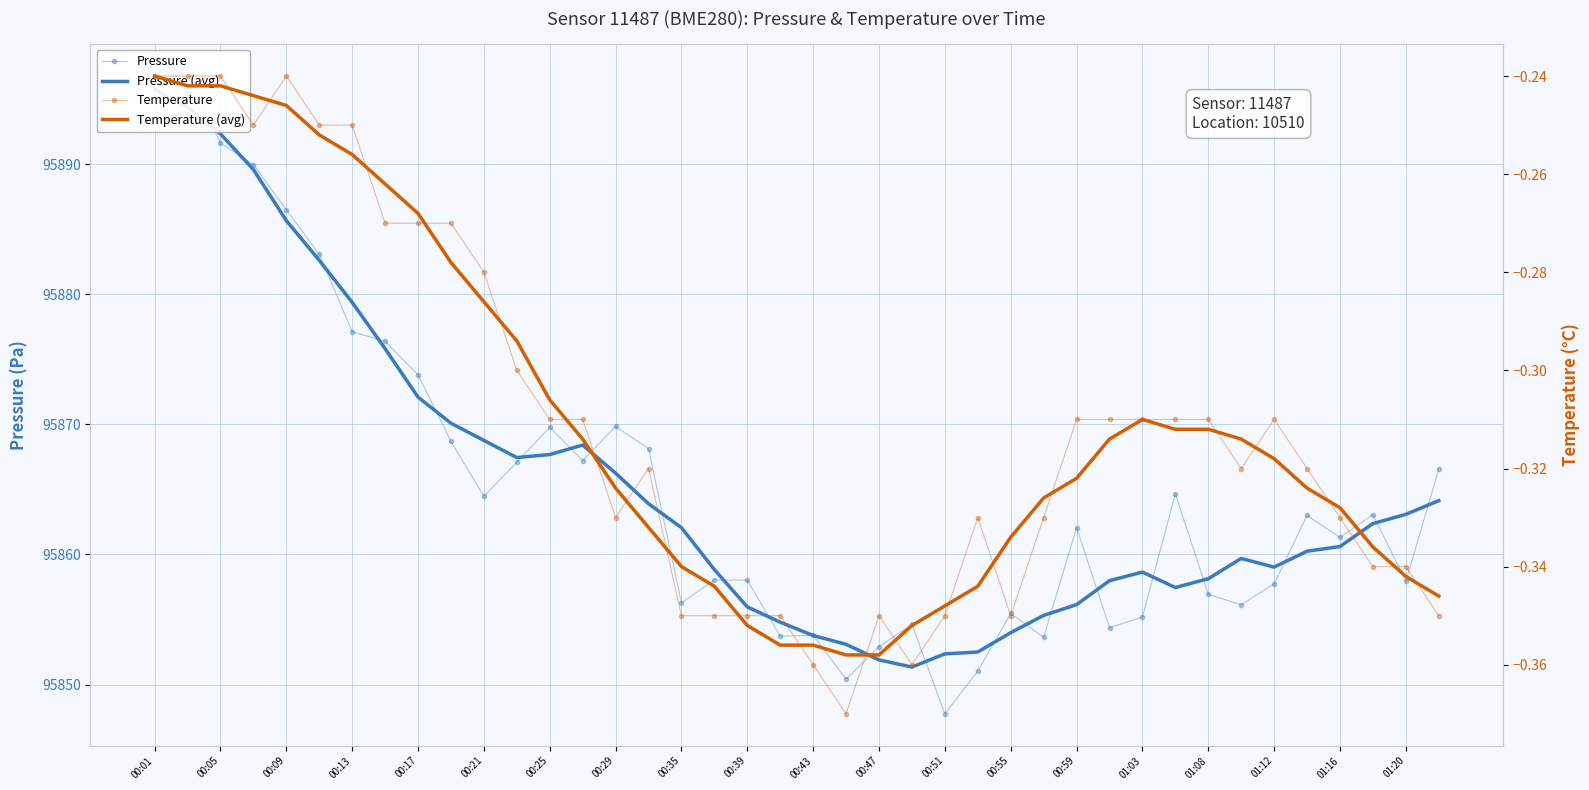

Is it true that temperature equals -0.5 at 00:55?

False